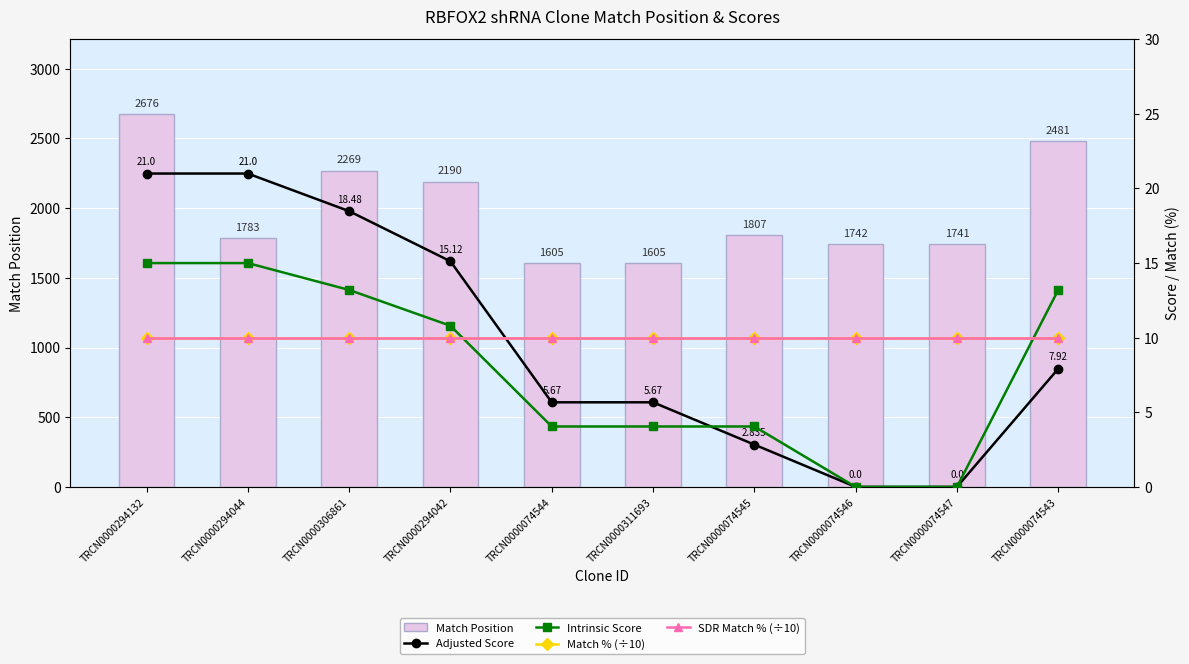

True or false: Intrinsic Score has a value of 5.6 at TRCN0000311693.

False